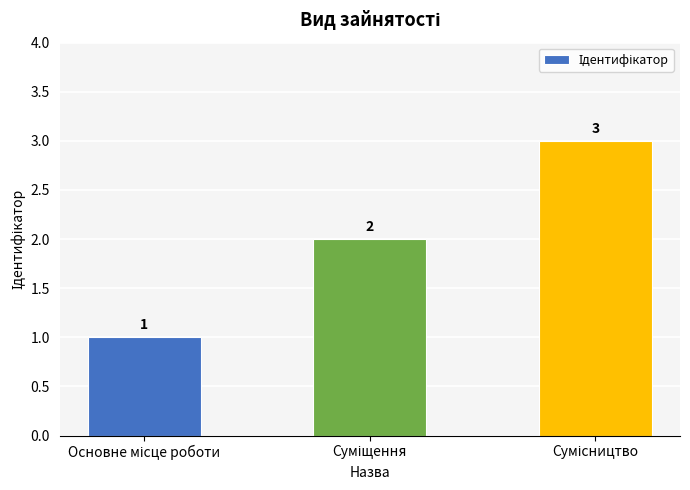

What is the difference between the maximum and minimum values?

2